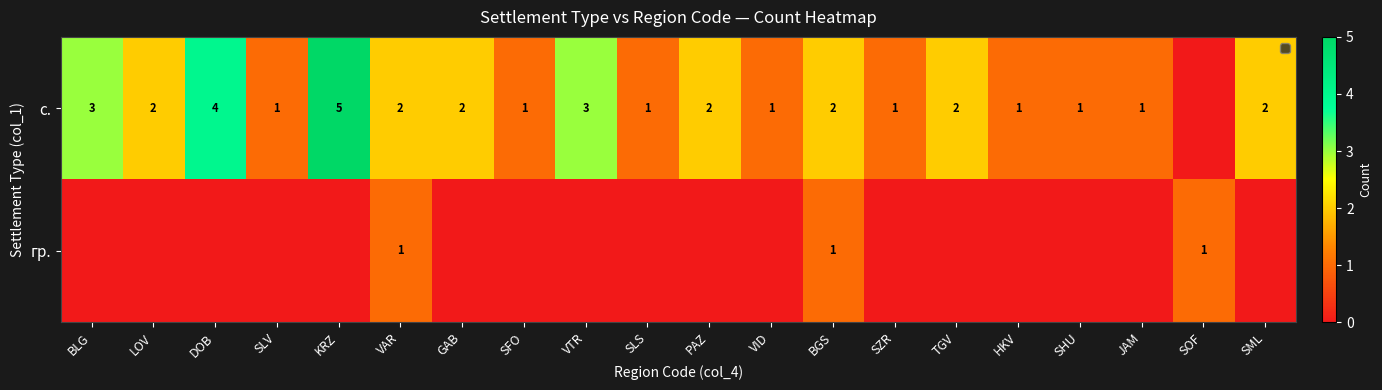

The с. series shows 4 at TGV. True or false?

False